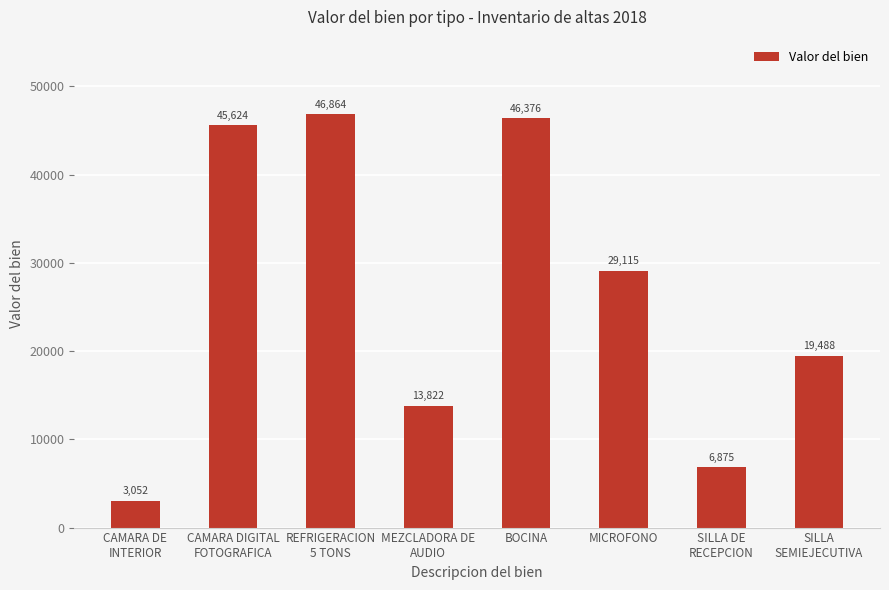

What is the difference between the second highest and second lowest values?

39501